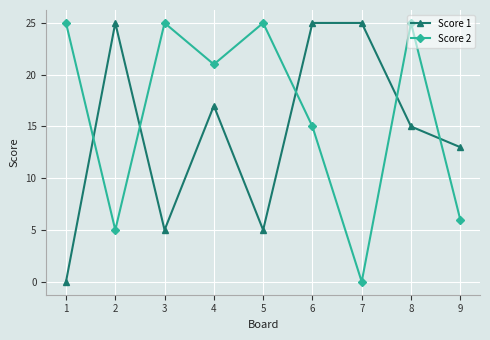

Is the value of Score 1 at 8 greater than the value of Score 2 at 2?

Yes